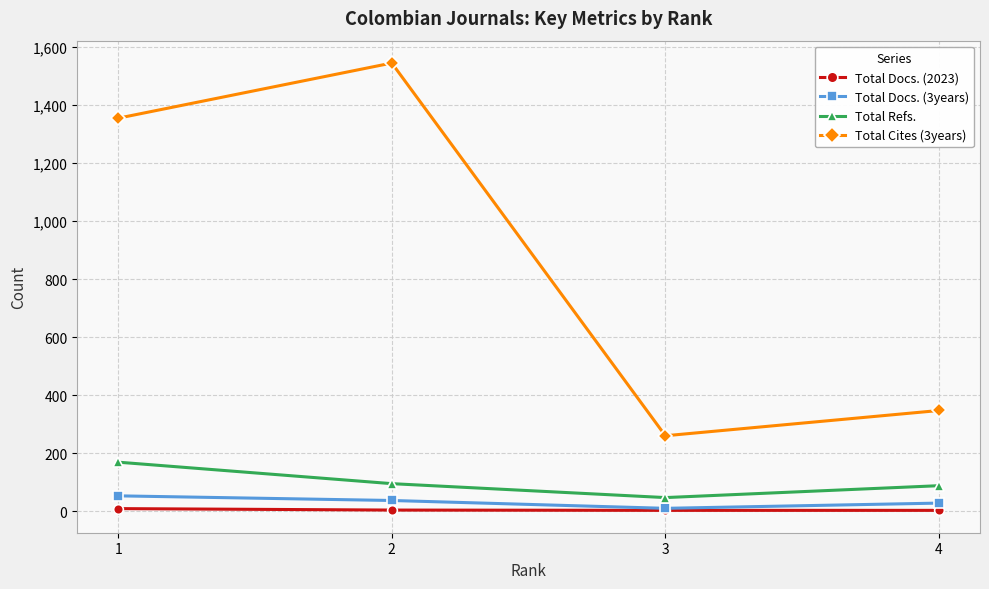

What value does the Total Docs. (3years) series have at 4, to the nearest 5?

30